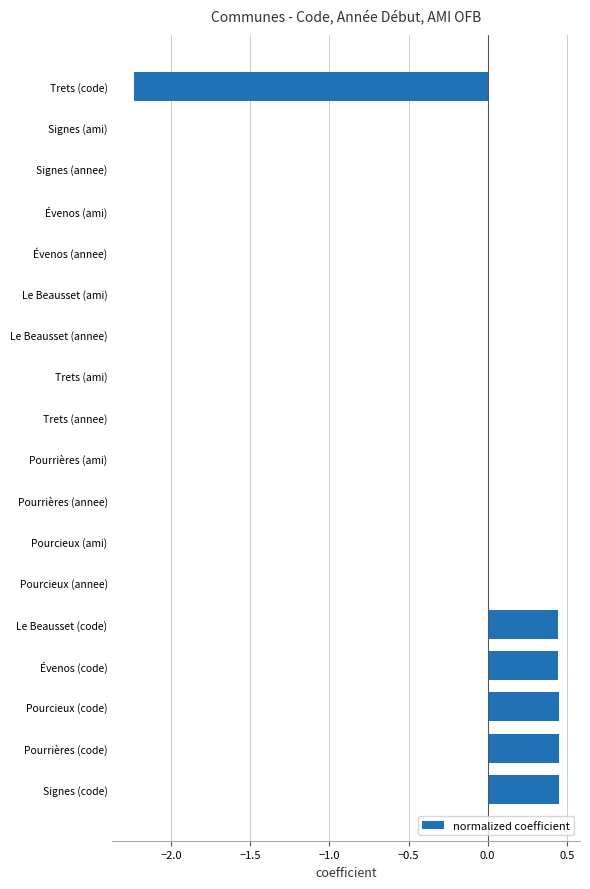

The value at Signes (annee) is 0.0. True or false?

True